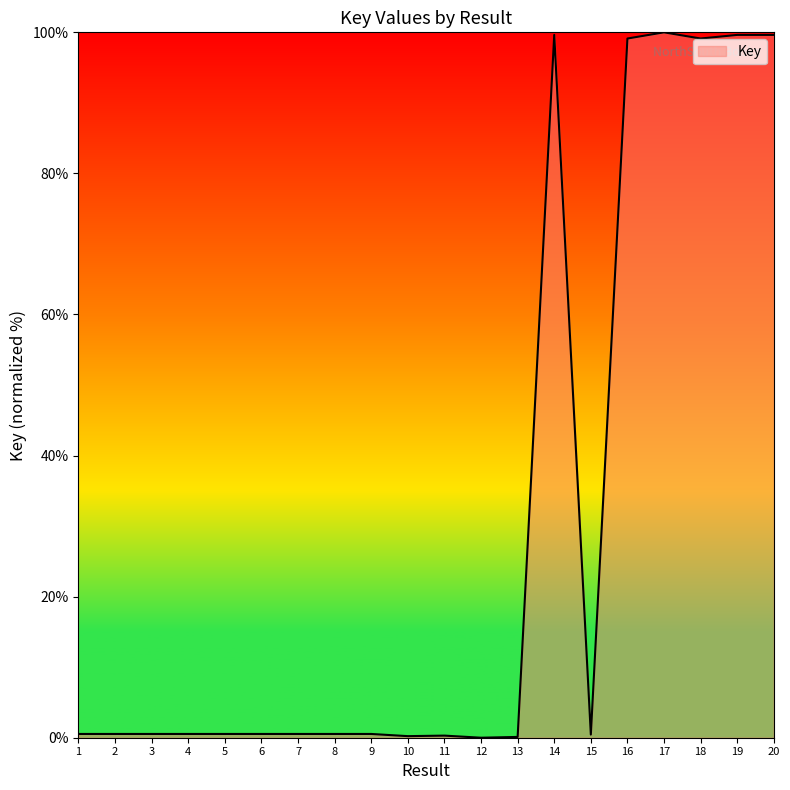

Count the number of data series in this chart.

1